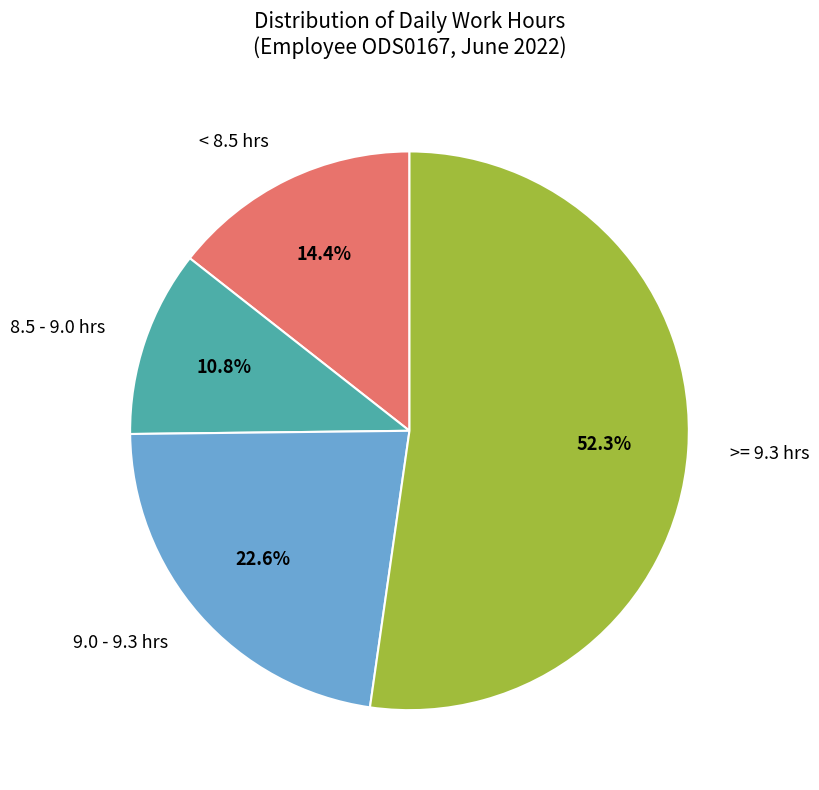

Which slice represents more than half of the pie?

>= 9.3 hrs